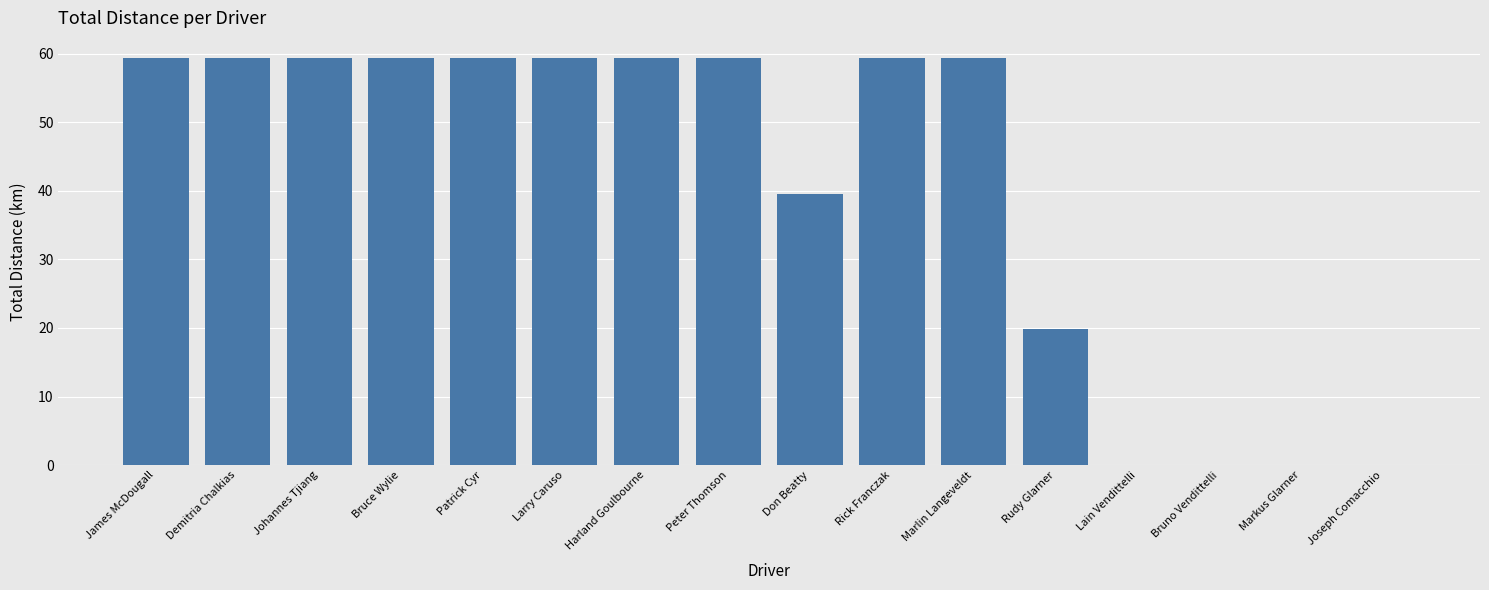

What is the ratio of the value at Peter Thomson to the value at Harland Goulbourne?

1.0